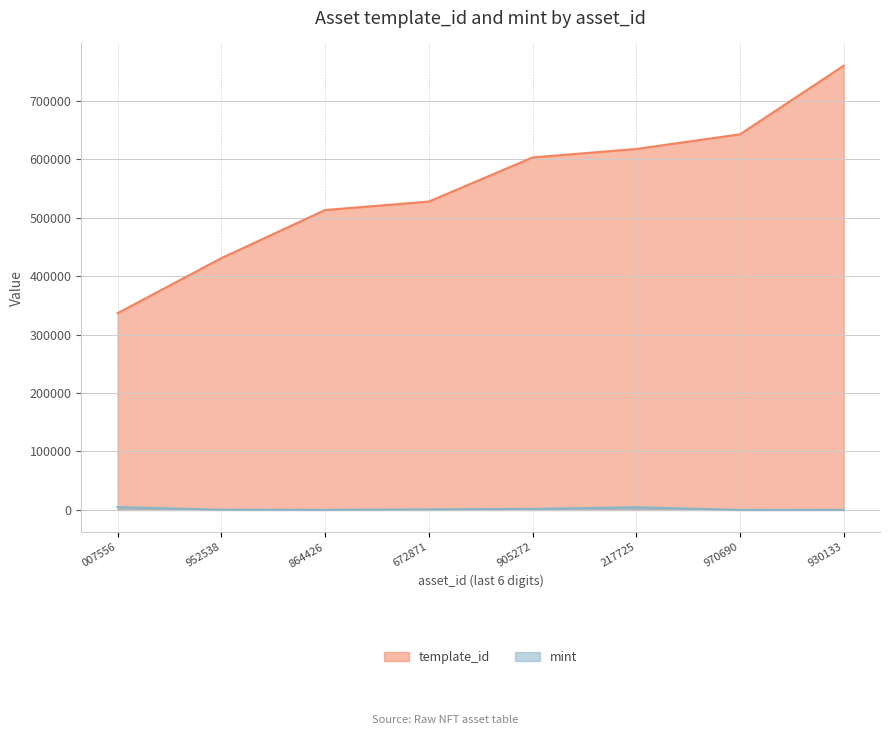

True or false: mint and template_id cross at least once.

False